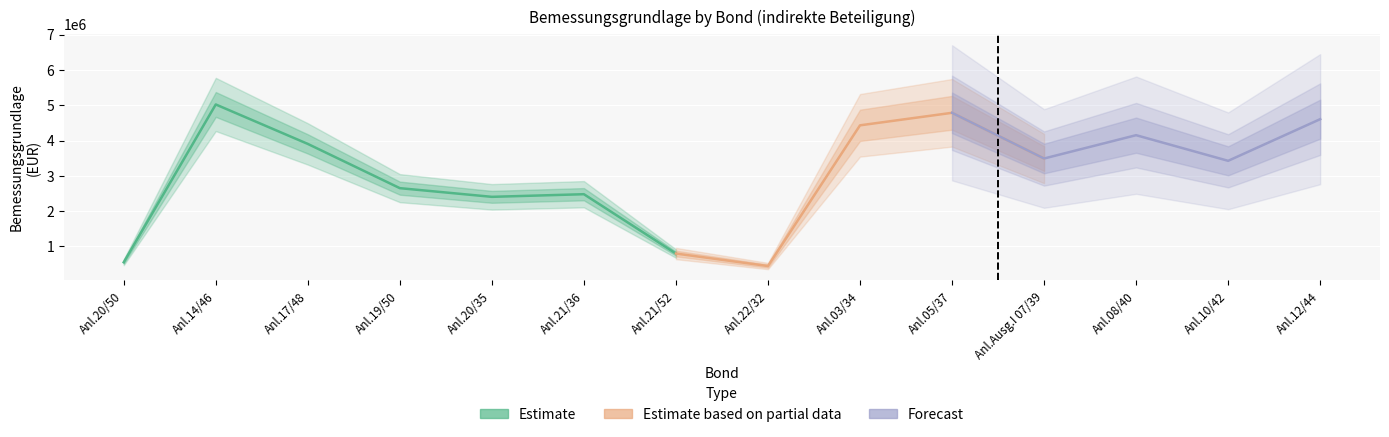

True or false: Bemessungsgrundlage has more than 0 points higher than both neighbors.

True